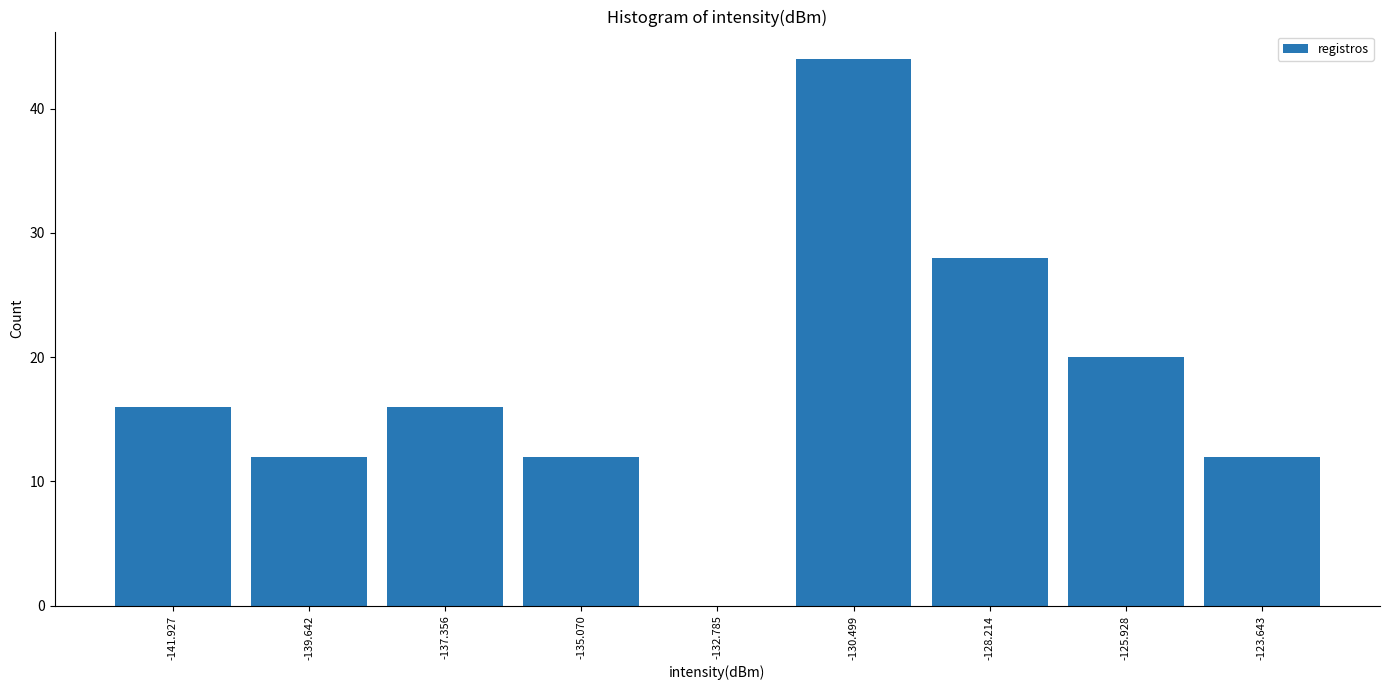

Reading left to right, list every bar in this chart as the range it spans on the x-axis followed by its height. Neither the bar edges nor the heights are printed on the chart, so give them approximately, as read against the axes.

-143.0 to -141.0: 16
-141.0 to -138.5: 12
-138.5 to -136.0: 16
-136.0 to -134.0: 12
-134.0 to -131.5: 0
-131.5 to -129.5: 44
-129.5 to -127.0: 28
-127.0 to -125.0: 20
-125.0 to -122.5: 12